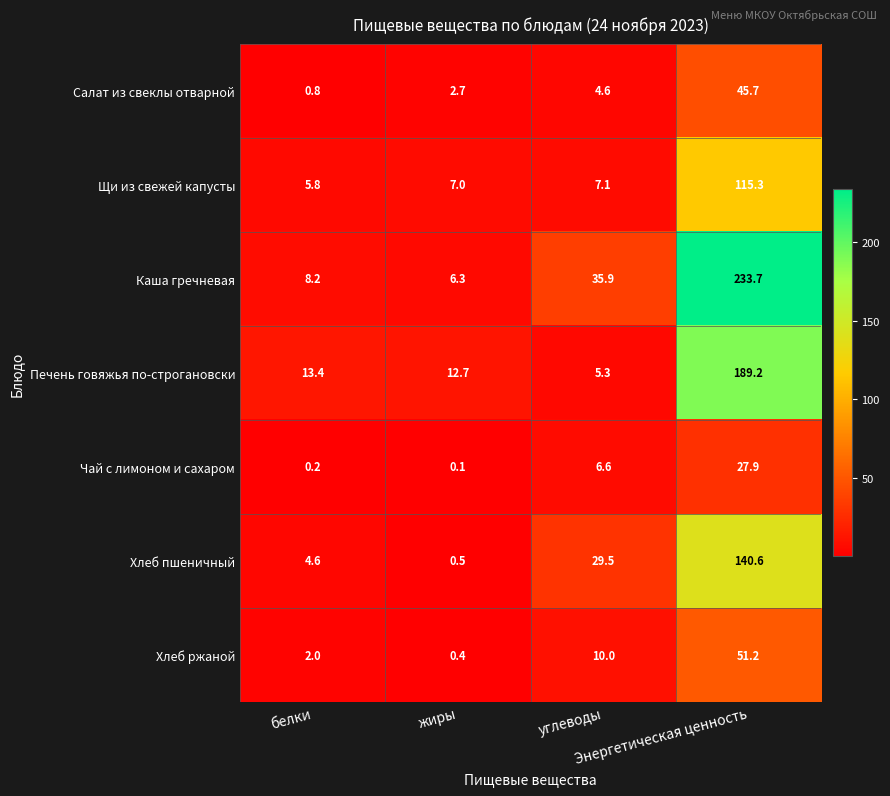

What is the minimum value shown in the chart?

0.1